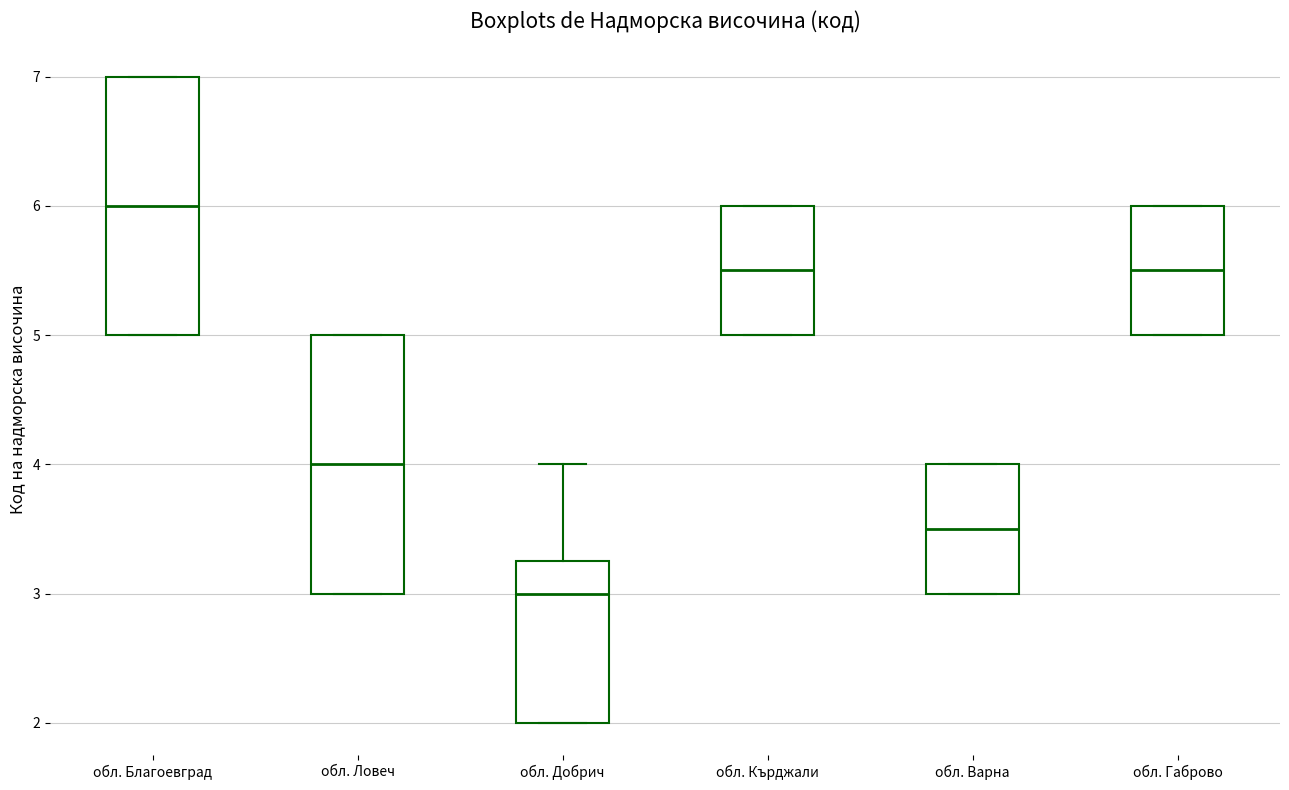

Reading left to right, transcribe this box plot: for each box, give where its median line is, the range the box spans, and where its two whiskers end, as read against the y-axis. The values are not printed on the chart, so give them approximately, as read against the axis.

обл. Благоевград: median 6.0, box 5.0 to 7.0, whiskers 5.0 to 7.0
обл. Ловеч: median 4.0, box 3.0 to 5.0, whiskers 3.0 to 5.0
обл. Добрич: median 3.0, box 2.0 to 3.3, whiskers 2.0 to 4.0
обл. Кърджали: median 5.5, box 5.0 to 6.0, whiskers 5.0 to 6.0
обл. Варна: median 3.5, box 3.0 to 4.0, whiskers 3.0 to 4.0
обл. Габрово: median 5.5, box 5.0 to 6.0, whiskers 5.0 to 6.0